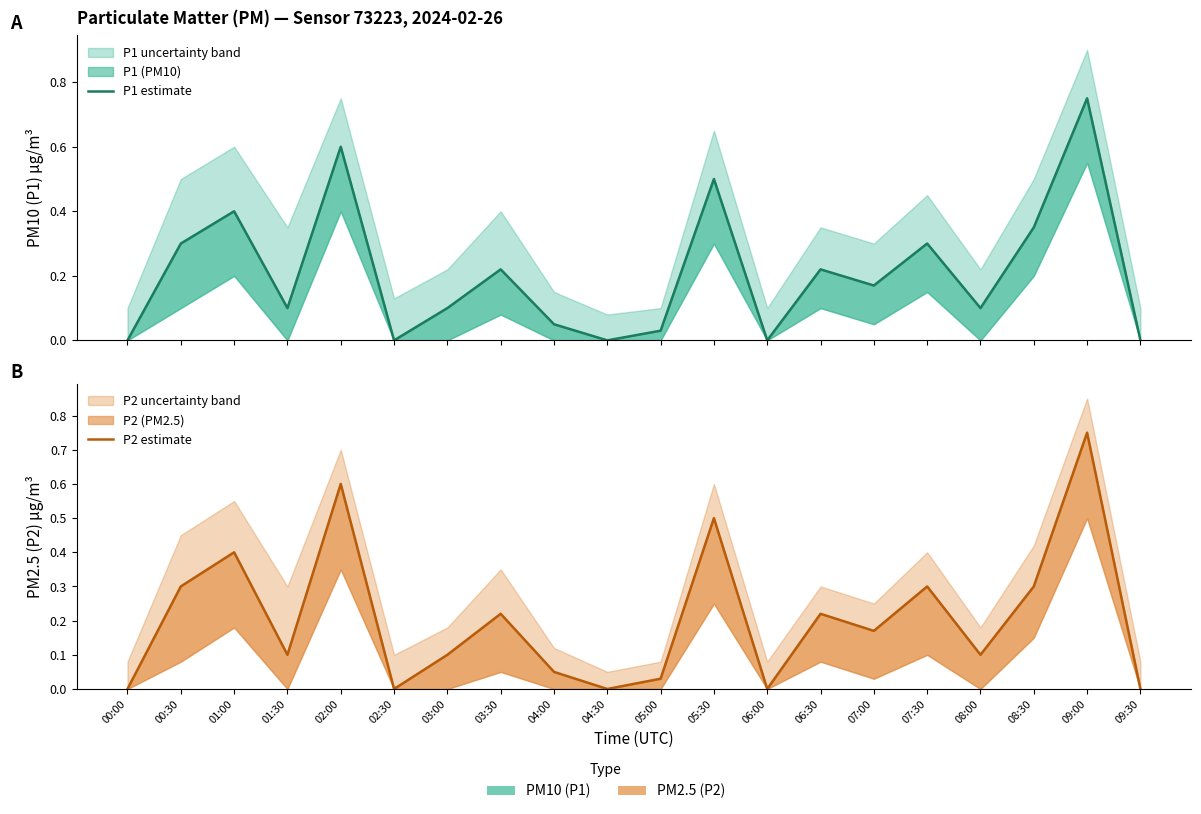

True or false: P1 estimate has more than 2 points higher than both neighbors.

True